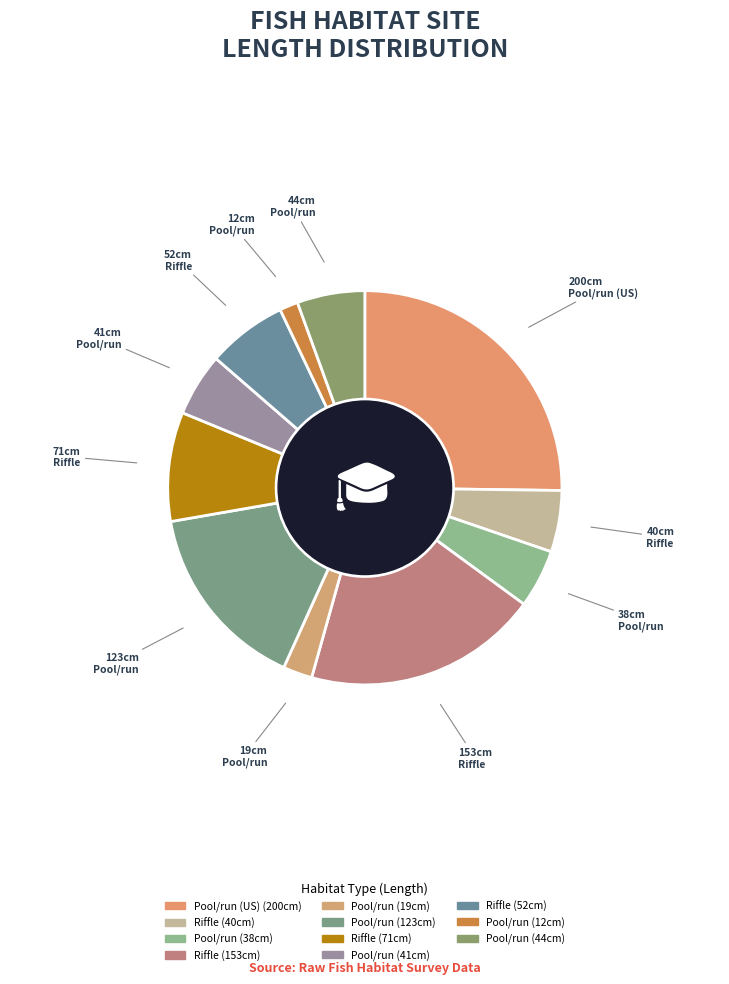

How many slices are in this pie chart?

11